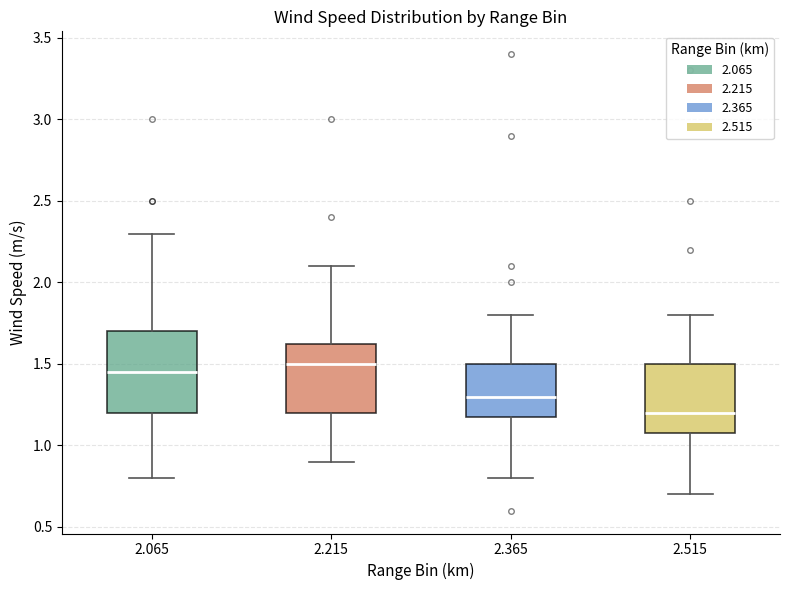

Where does the median line of the box at x = 2.515 sit on the y-axis? The values are not printed on the chart, so give them approximately, as read against the axis.

1.20